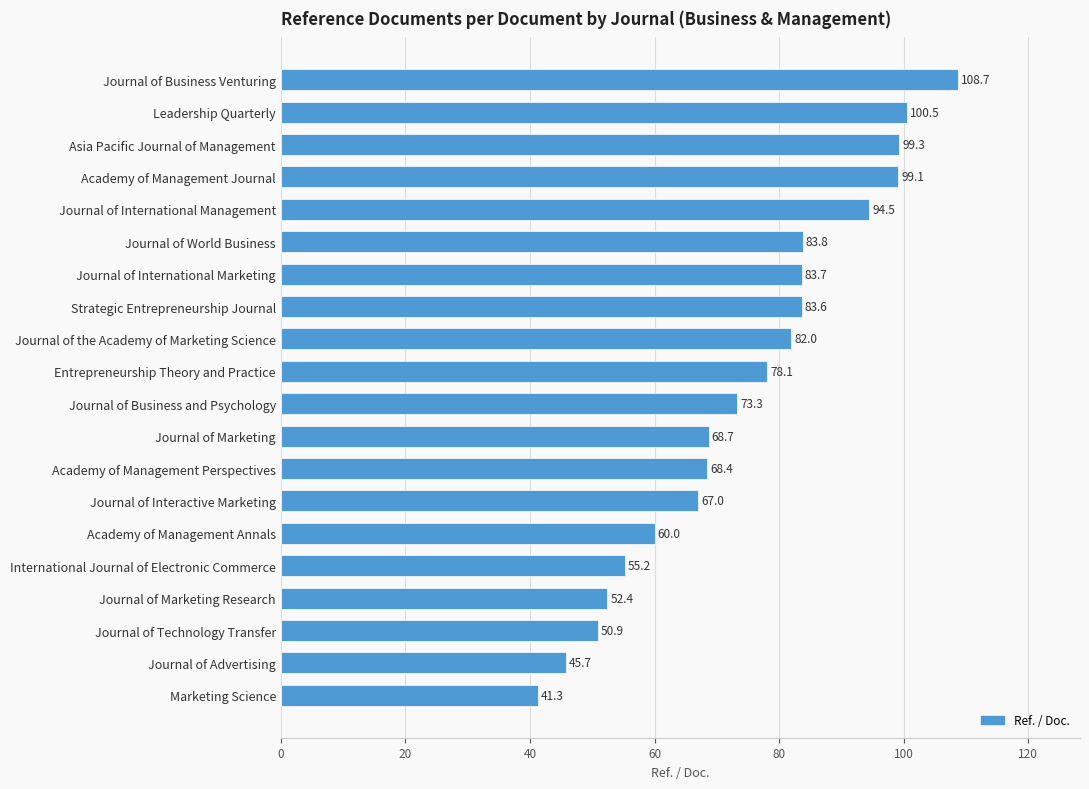

Does the chart contain stacked bars?

No